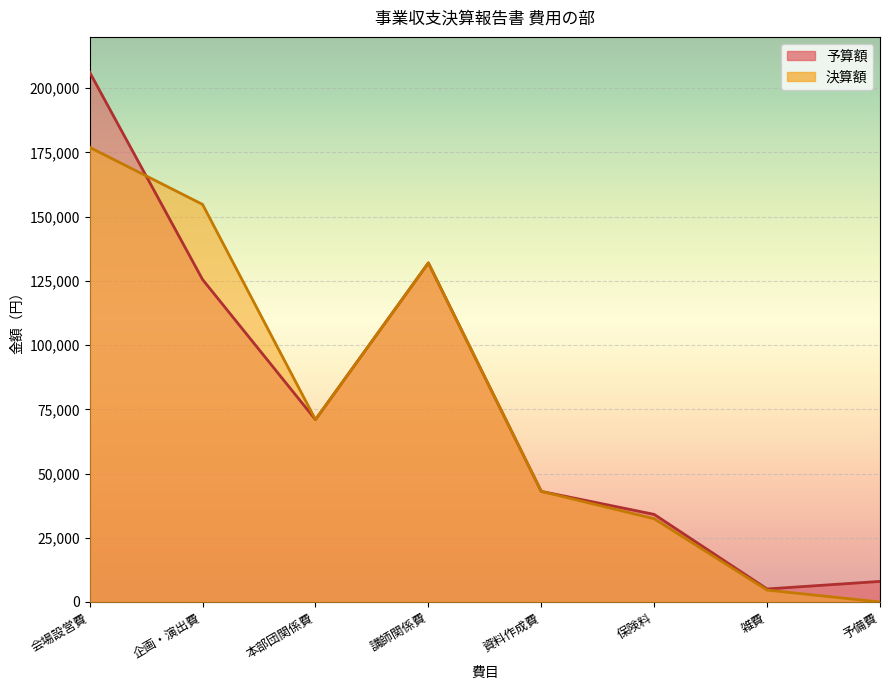

True or false: 決算額 has more than 1 interior local peaks.

False